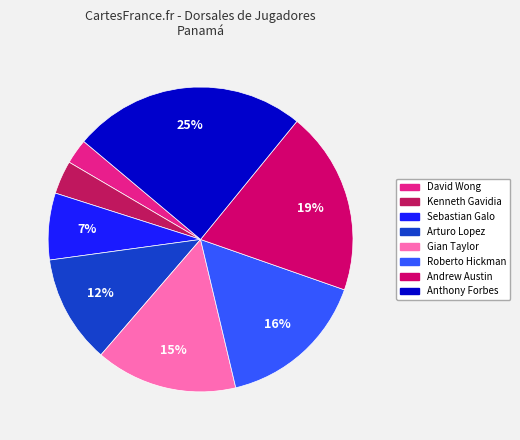

Between Kenneth Gavidia and Roberto Hickman, which is larger?

Roberto Hickman